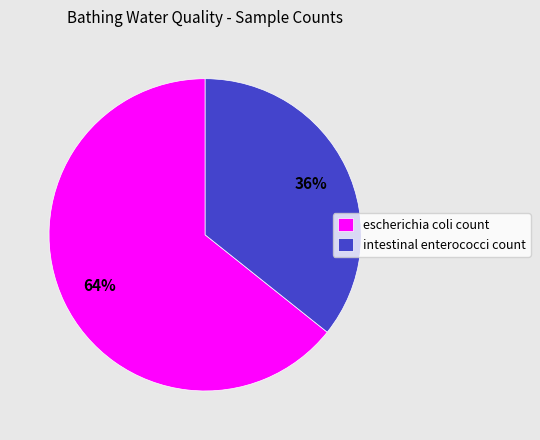

What is the majority slice?

escherichia coli count